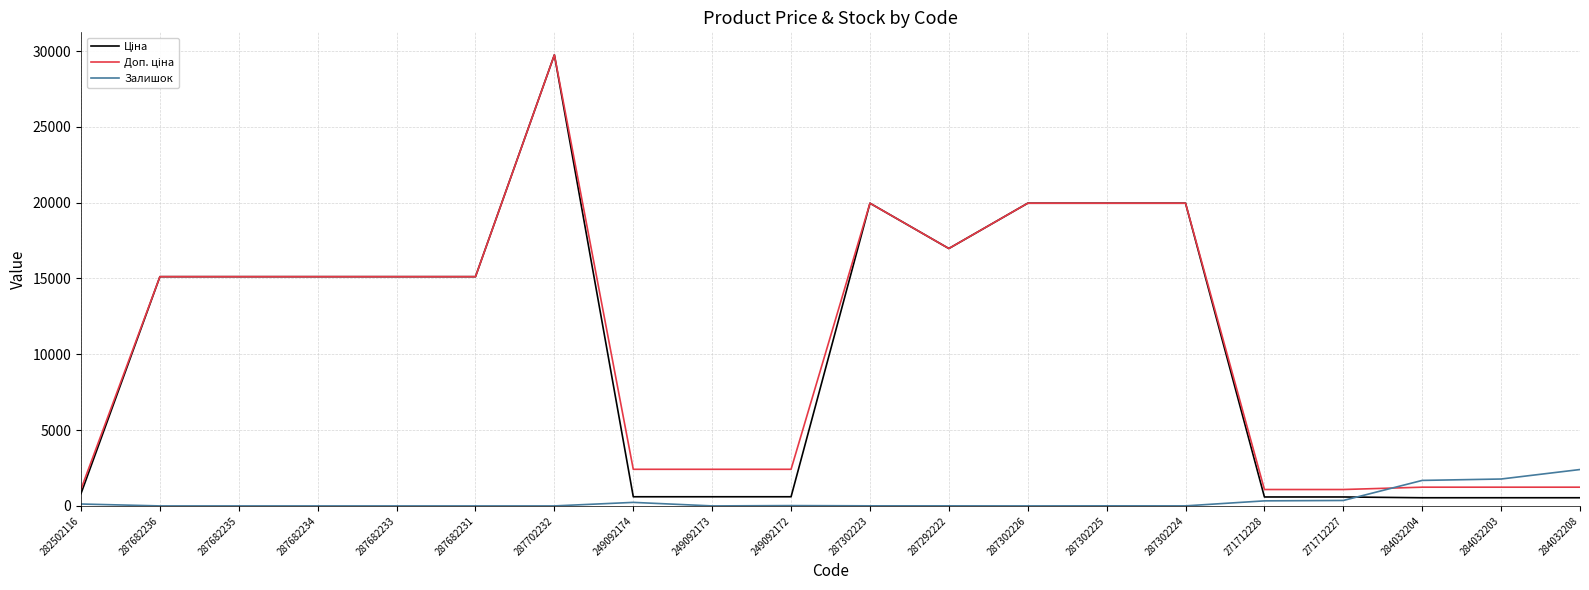

What is the highest value of the Залишок series?

2400.0